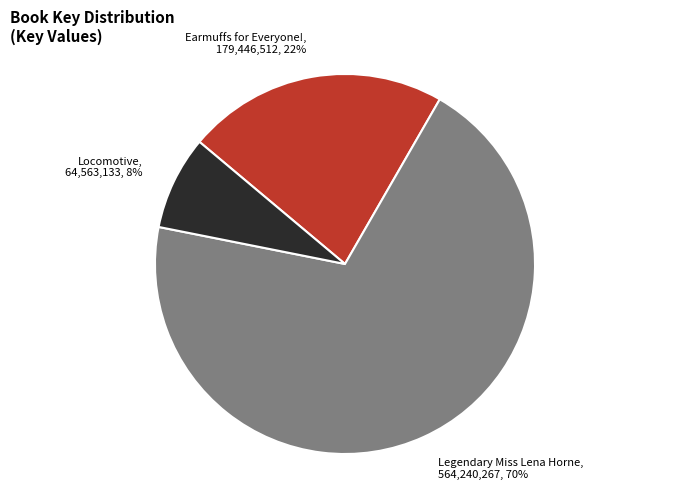

Rank the categories by value from highest to lowest.

Legendary Miss Lena Horne, Earmuffs for Everyone!, Locomotive